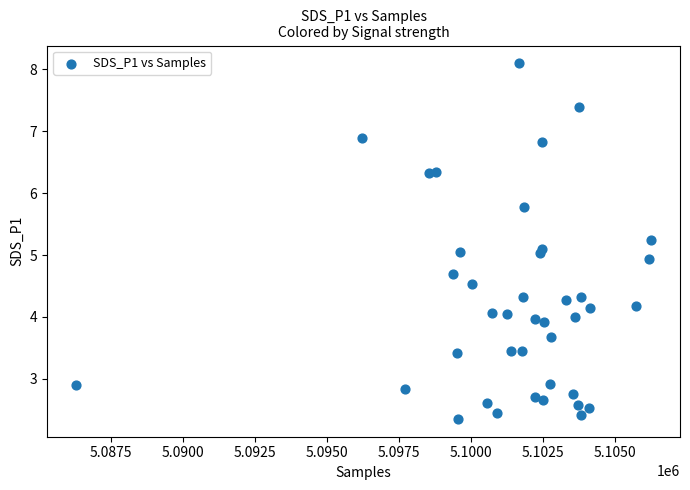

Count the number of points in this scatter plot.

40